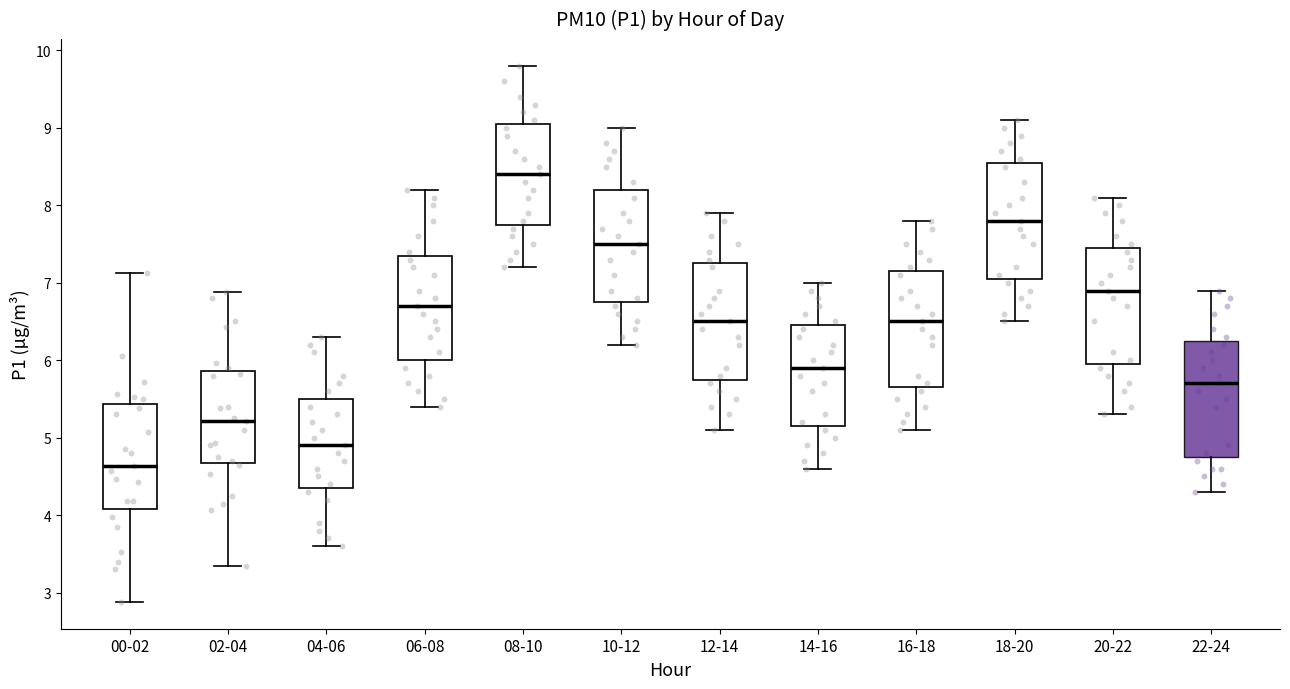

Which box's median line is the lowest?

00-02